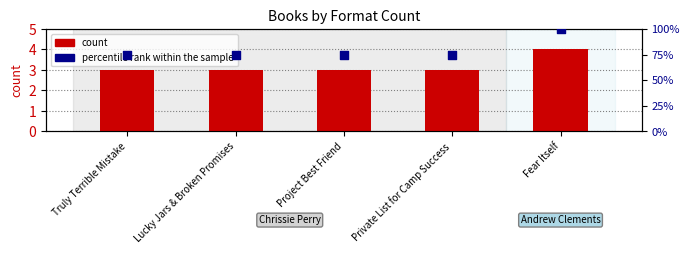

Which series has the largest total across all categories?

percentile rank within the sample